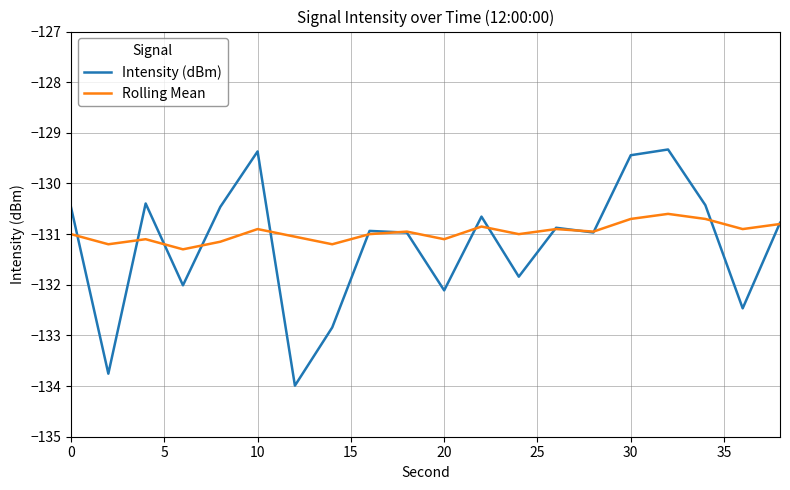

Which series has the widest spread of values?

Intensity (dBm)